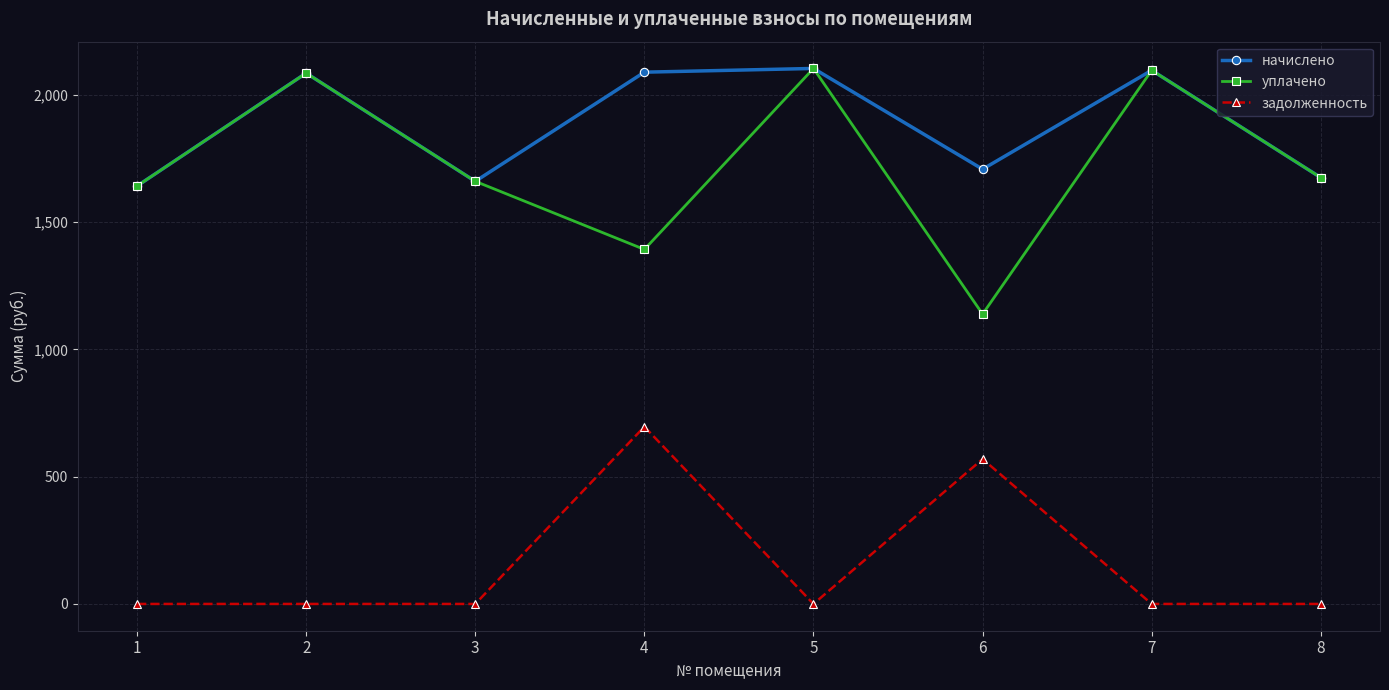

Is this an area chart (filled region under the line)?

No